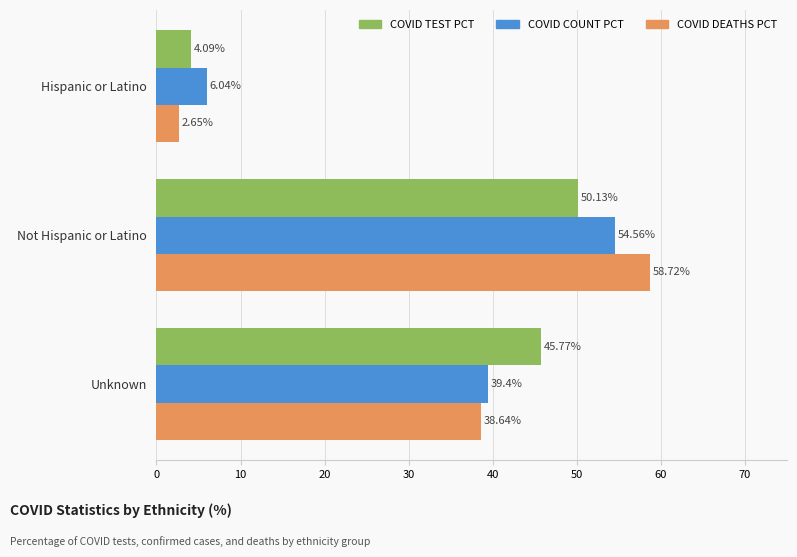

What is the difference between the highest and lowest values at Unknown?

7.1